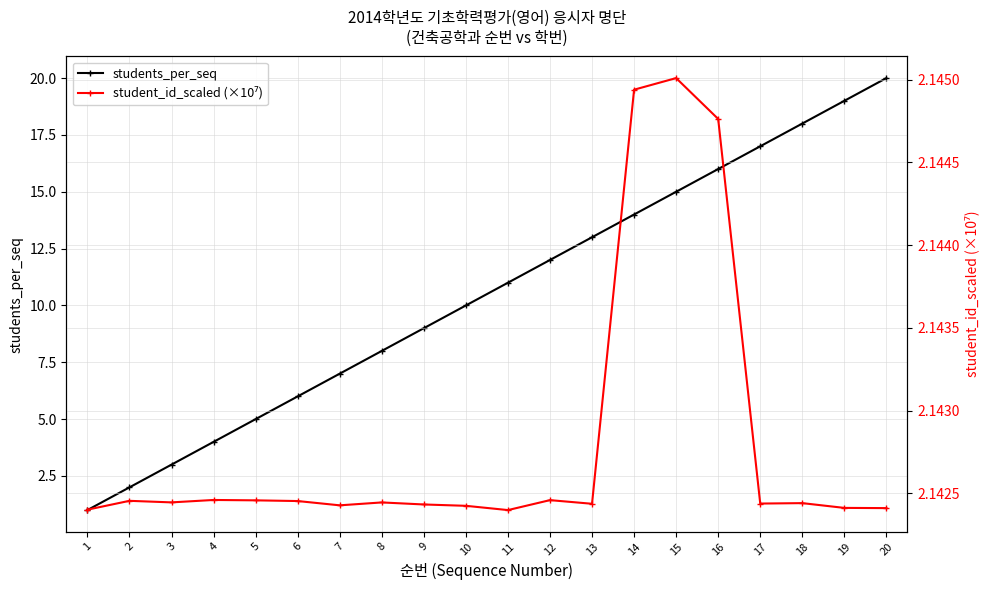

The value of students_per_seq at 20 is 20.0. True or false?

True